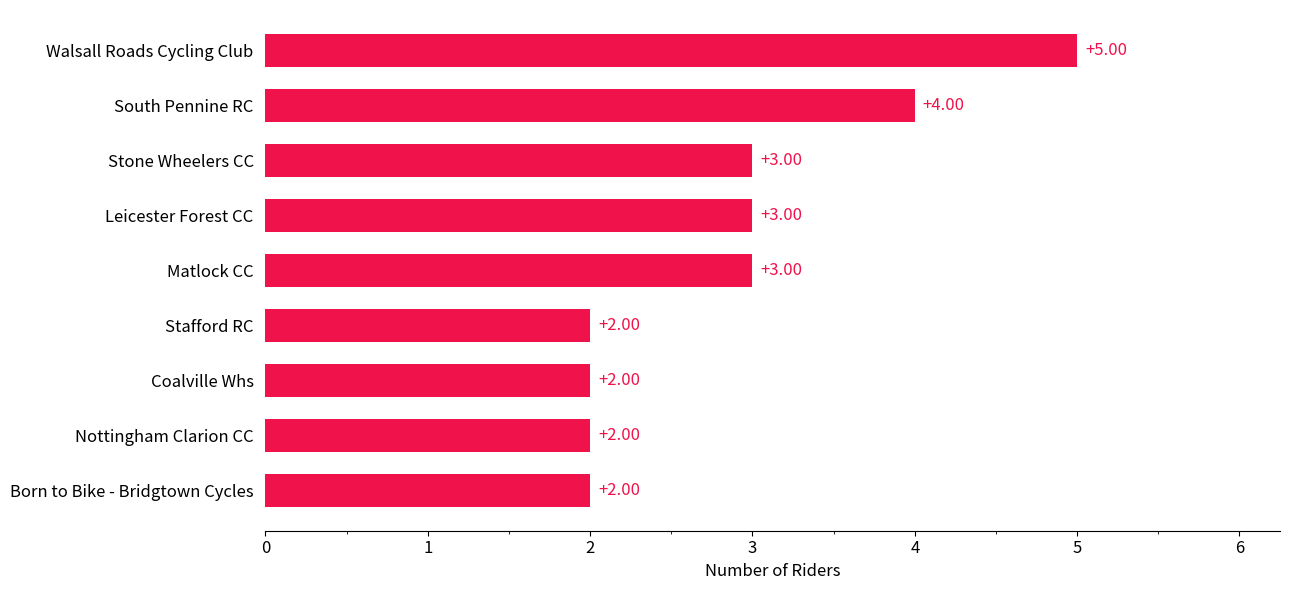

How many data points does each series have?

9